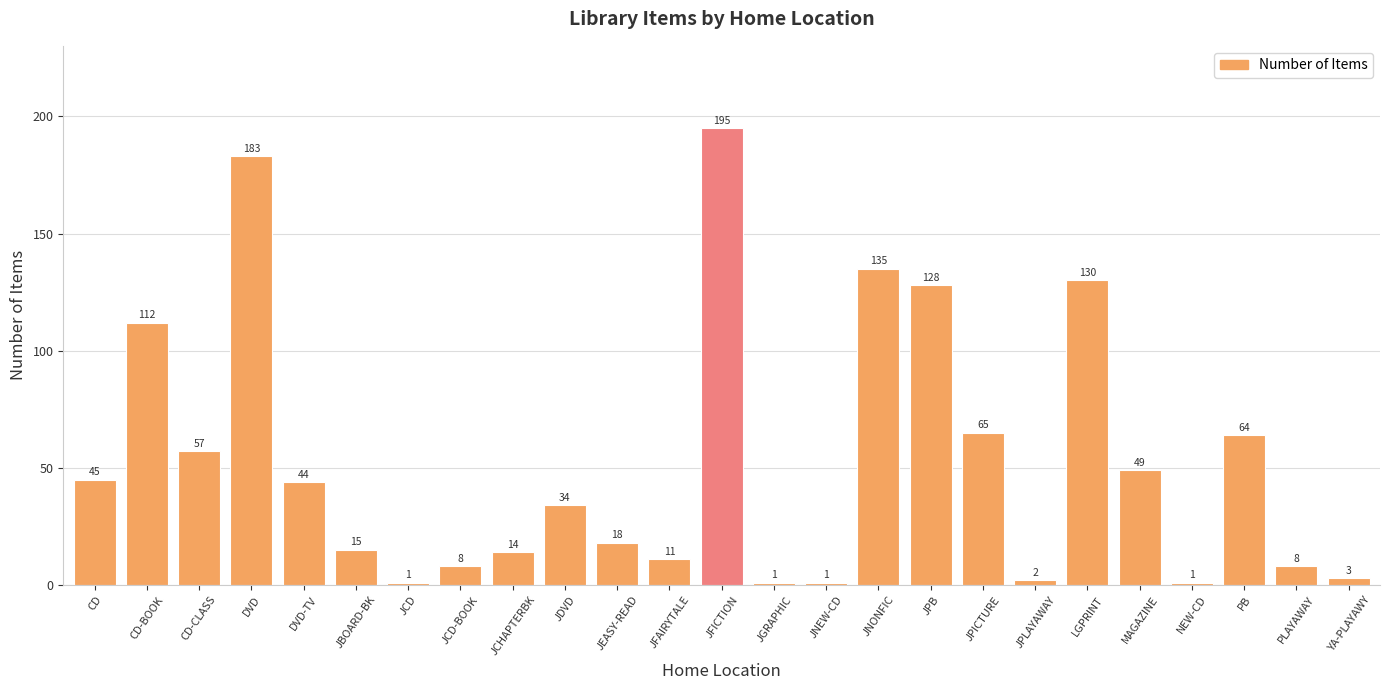

What is the value of the 14th bar from the left?

1